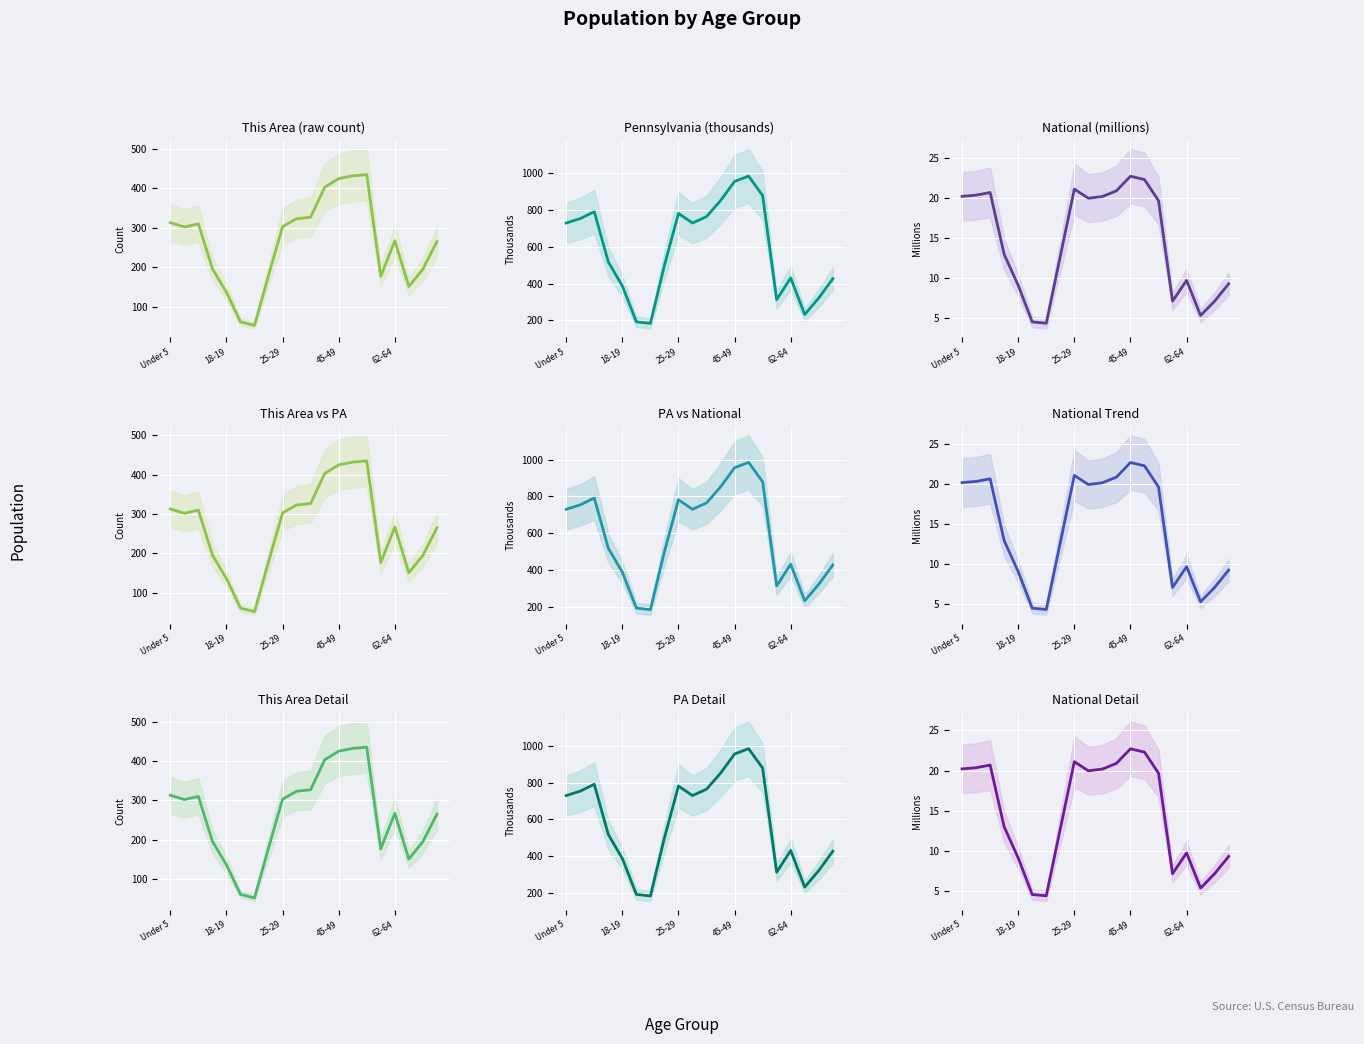

Reading right to left, transcribe all the data shown in this chart.

This Area: 70-74=265.0	67-69=195.0	65-66=151.0	62-64=267.0	60-61=177.0	55-59=435.0	50-54=432.0	45-49=425.0	40-44=403.0	35-39=327.0	30-34=323.0	25-29=303.0	22-24=179.0	21=52.0	20=61.0	18-19=136.0	15 to 17=196.0	10 to 14=310.0	5 to 9=302.0	Under 5=313.0
Pennsylvania: 70-74=426.5	67-69=321.4	65-66=231.6	62-64=430.7	60-61=312.6	55-59=879.0	50-54=984.6	45-49=955.8	40-44=851.4	35-39=764.3	30-34=729.6	25-29=781.5	22-24=498.9	21=183.3	20=191.9	18-19=387.2	15 to 17=517.8	10 to 14=791.2	5 to 9=753.6	Under 5=729.5
National: 70-74=9.3	67-69=7.1	65-66=5.3	62-64=9.7	60-61=7.1	55-59=19.7	50-54=22.3	45-49=22.7	40-44=20.9	35-39=20.2	30-34=20.0	25-29=21.1	22-24=12.7	21=4.4	20=4.5	18-19=9.1	15 to 17=13.0	10 to 14=20.7	5 to 9=20.3	Under 5=20.2